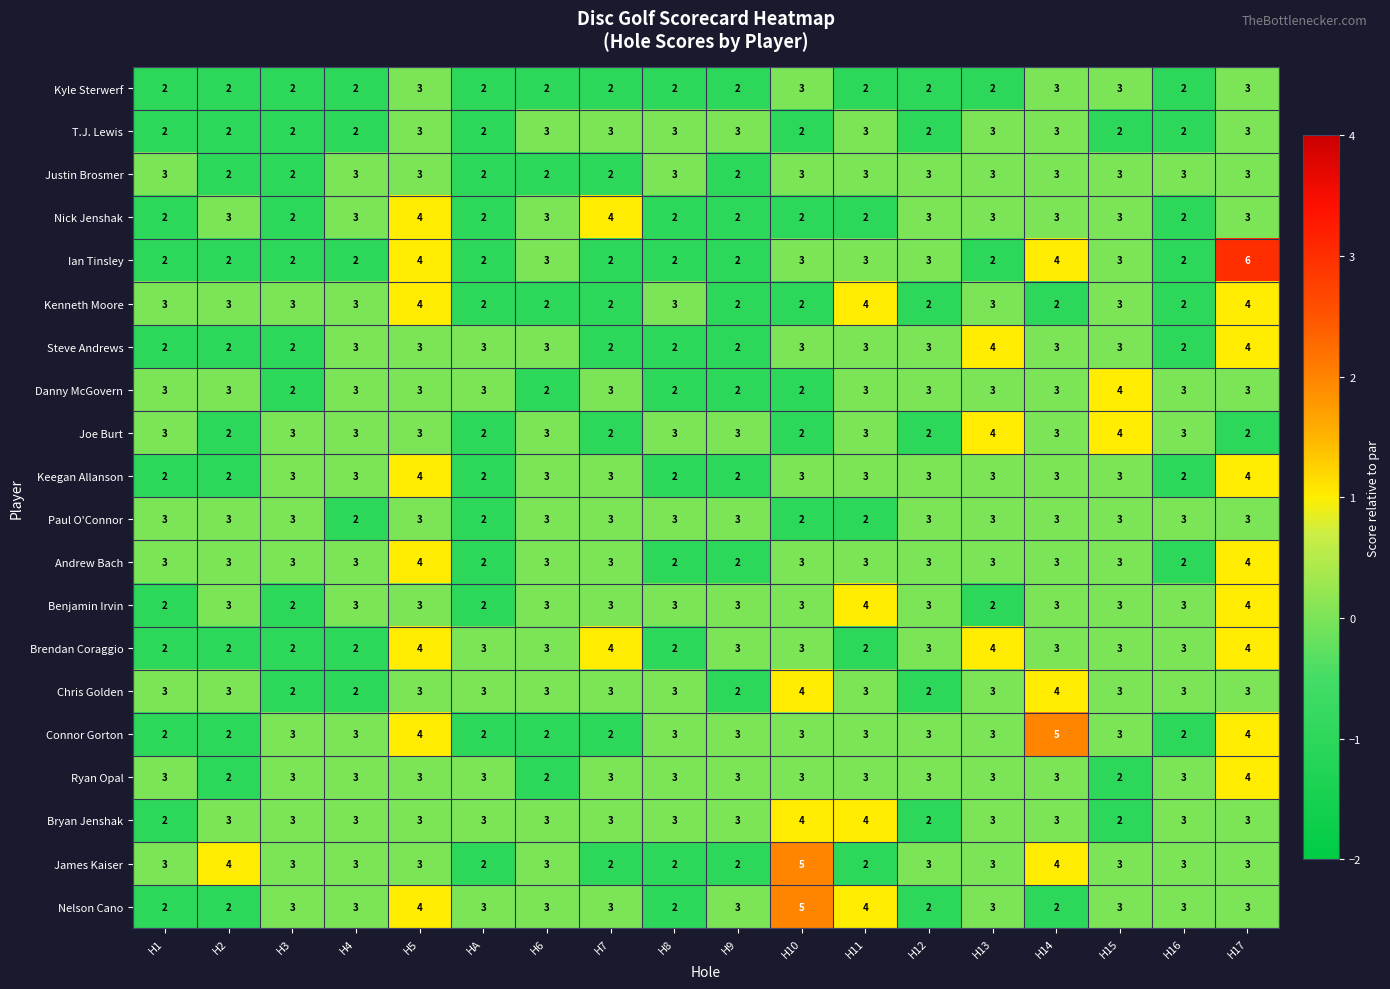

What is the sum of the T.J. Lewis values at H7 and H16?

5